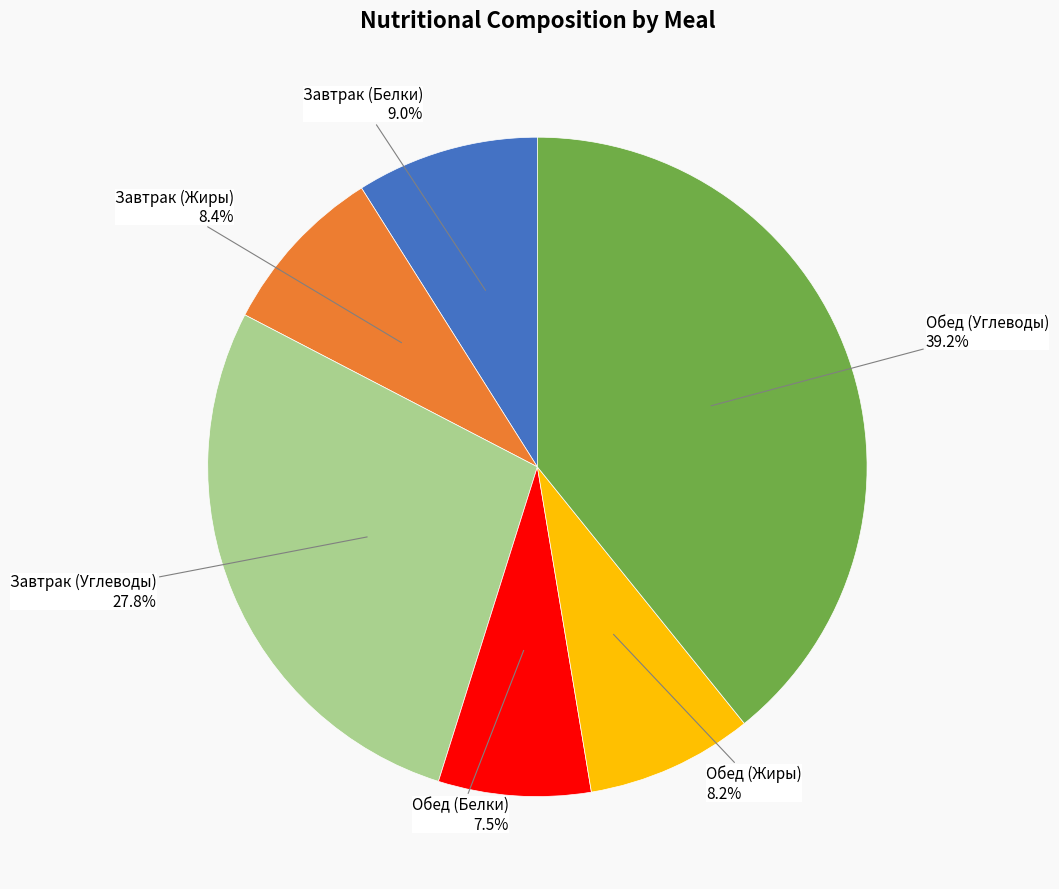

Is there a majority slice in this chart?

No